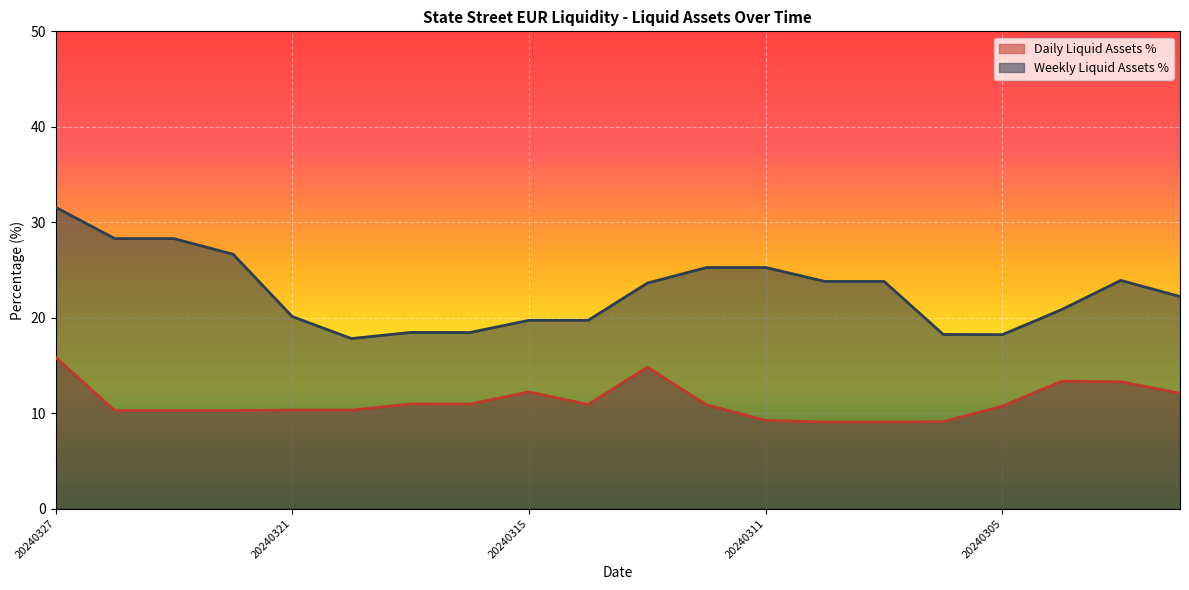

What are all the series names shown in the legend?

Daily Liquid Assets %, Weekly Liquid Assets %